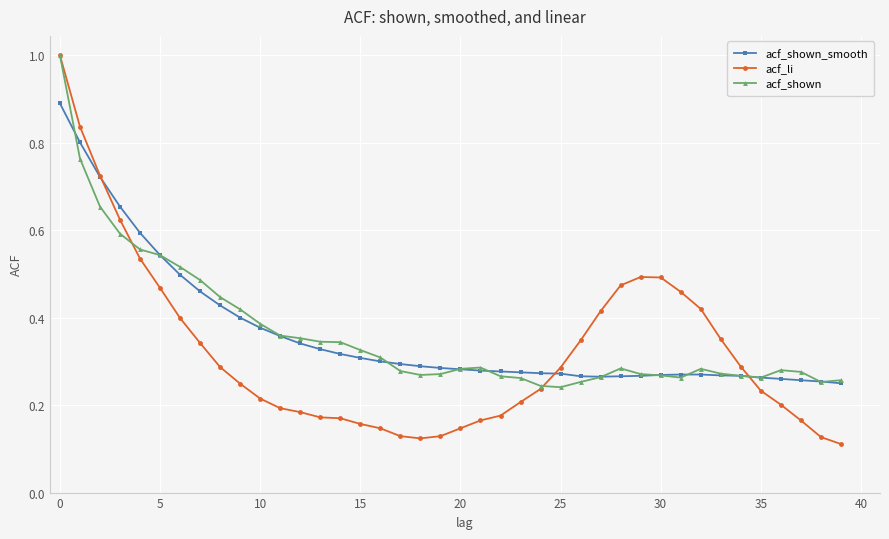

At how many categories does at least one series exceed 0?

40